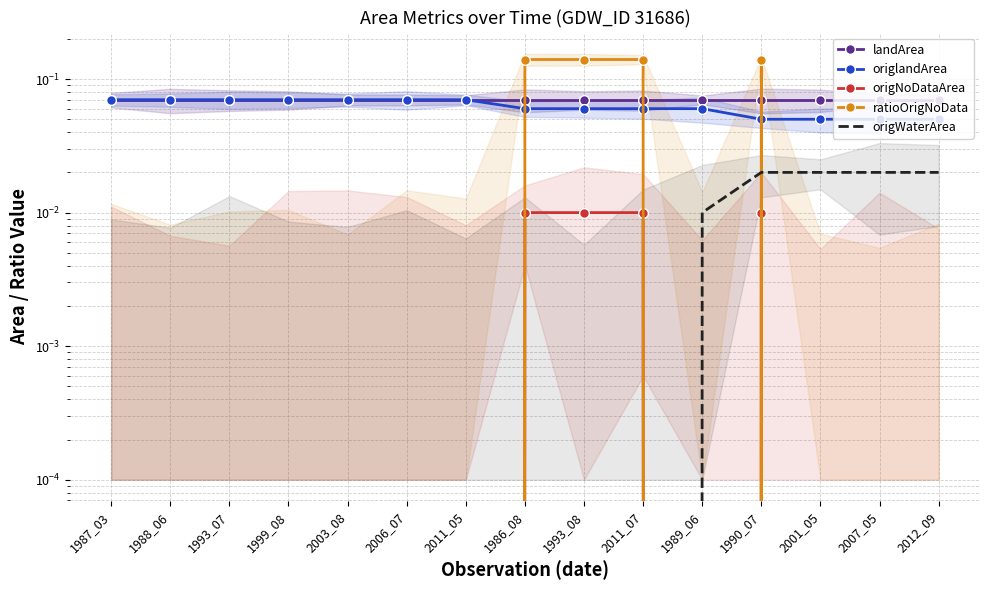

Reading left to right, list all the values displayed in this chart.

landArea: 1987_03=0.1	1988_06=0.1	1993_07=0.1	1999_08=0.1	2003_08=0.1	2006_07=0.1	2011_05=0.1	1986_08=0.1	1993_08=0.1	2011_07=0.1	1989_06=0.1	1990_07=0.1	2001_05=0.1	2007_05=0.1	2012_09=0.1
origlandArea: 1987_03=0.1	1988_06=0.1	1993_07=0.1	1999_08=0.1	2003_08=0.1	2006_07=0.1	2011_05=0.1	1986_08=0.1	1993_08=0.1	2011_07=0.1	1989_06=0.1	1990_07=0.1	2001_05=0.1	2007_05=0.1	2012_09=0.1
origNoDataArea: 1987_03=0.0	1988_06=0.0	1993_07=0.0	1999_08=0.0	2003_08=0.0	2006_07=0.0	2011_05=0.0	1986_08=0.0	1993_08=0.0	2011_07=0.0	1989_06=0.0	1990_07=0.0	2001_05=0.0	2007_05=0.0	2012_09=0.0
ratioOrigNoData: 1987_03=0.0	1988_06=0.0	1993_07=0.0	1999_08=0.0	2003_08=0.0	2006_07=0.0	2011_05=0.0	1986_08=0.1	1993_08=0.1	2011_07=0.1	1989_06=0.0	1990_07=0.1	2001_05=0.0	2007_05=0.0	2012_09=0.0
origWaterArea: 1987_03=0.0	1988_06=0.0	1993_07=0.0	1999_08=0.0	2003_08=0.0	2006_07=0.0	2011_05=0.0	1986_08=0.0	1993_08=0.0	2011_07=0.0	1989_06=0.0	1990_07=0.0	2001_05=0.0	2007_05=0.0	2012_09=0.0